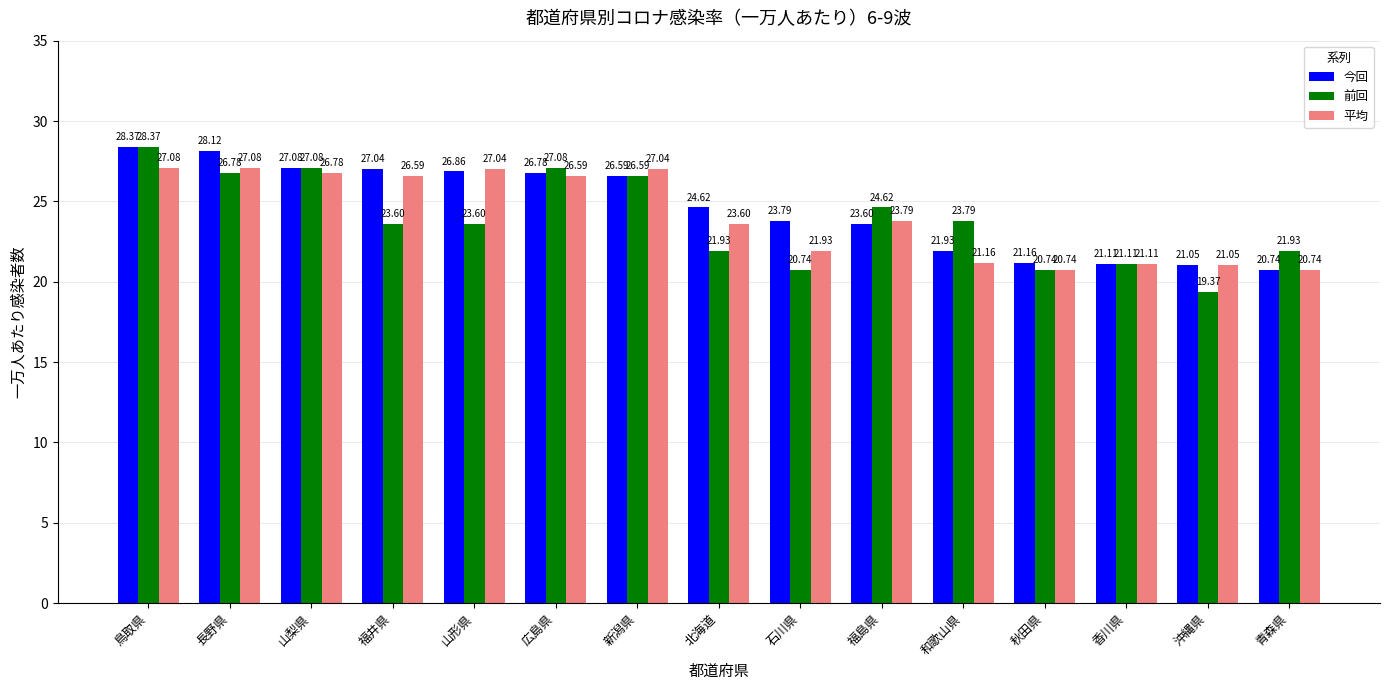

What is the approximate value of 今回 at 福島県?

23.6